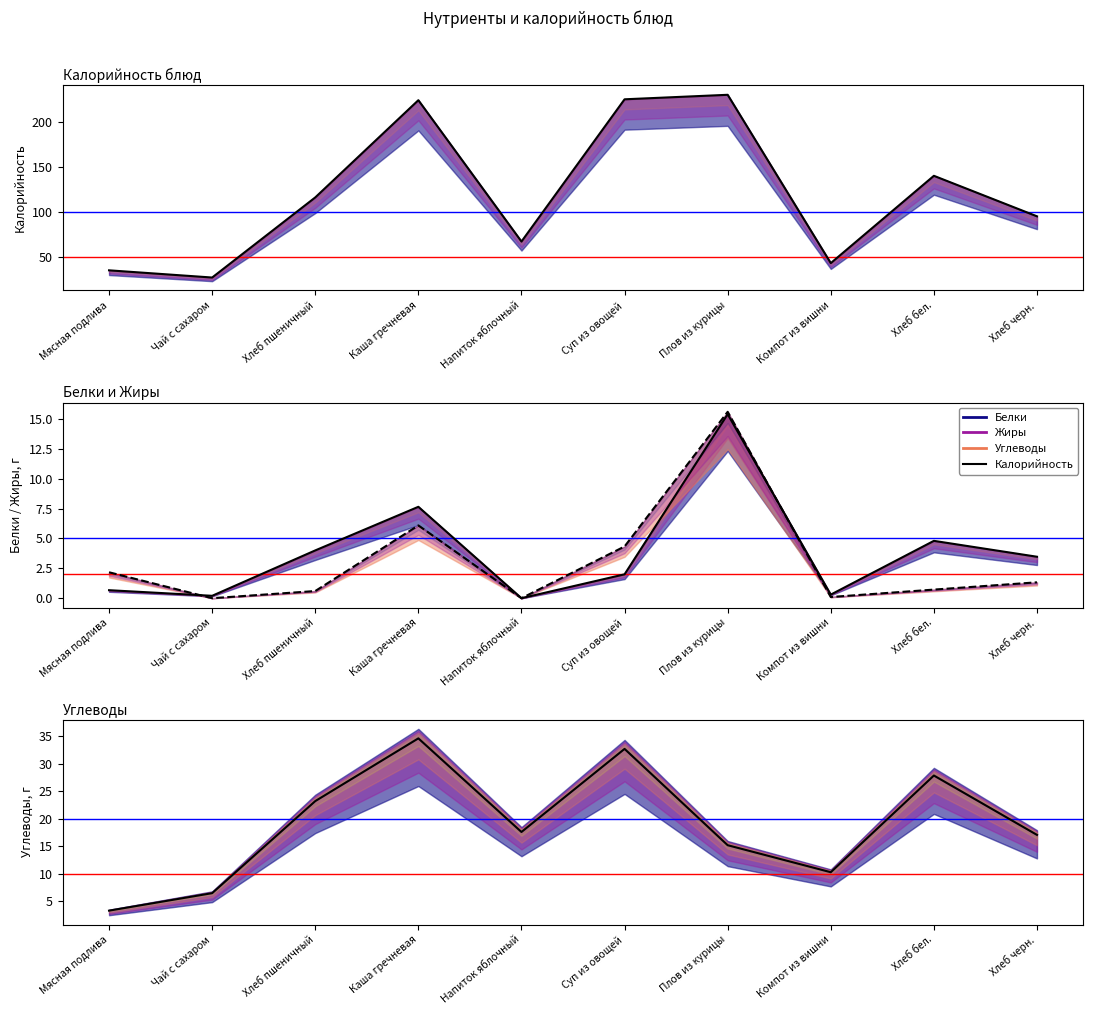

True or false: Белки and Жиры cross at least once.

True